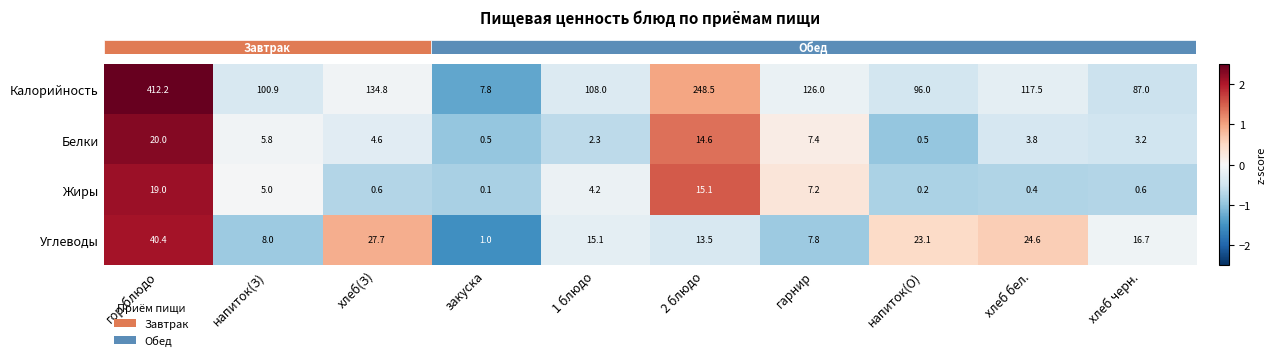

Count the number of data series in this chart.

4